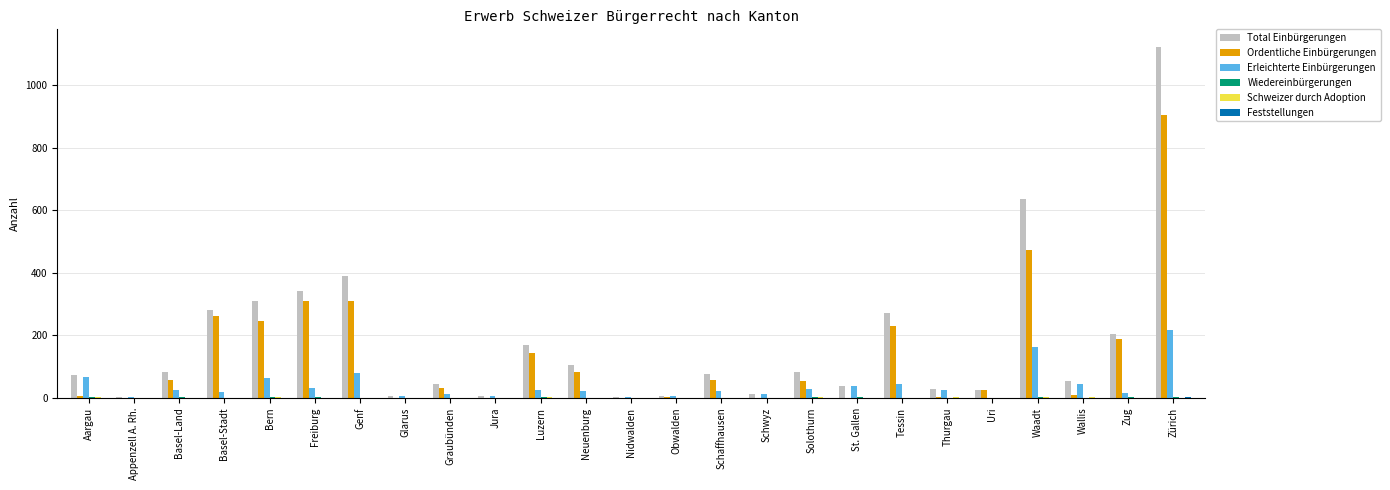

Count the number of data series in this chart.

6